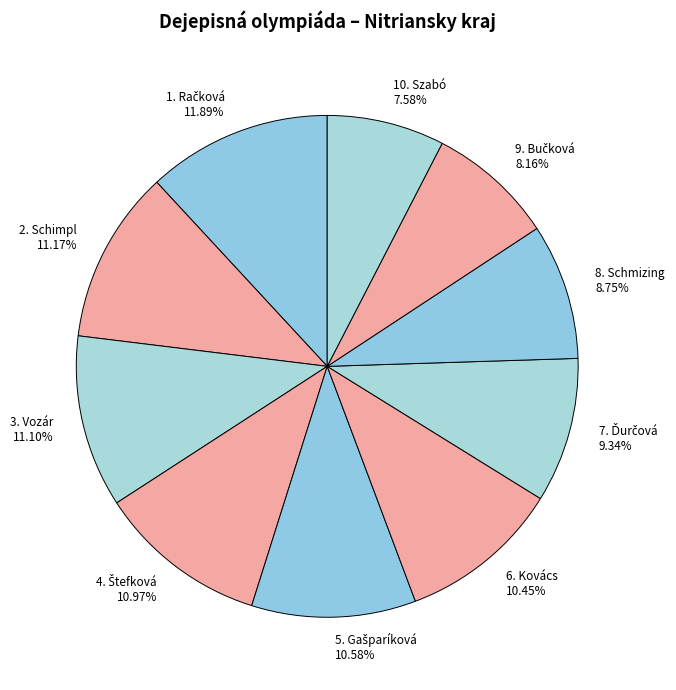

What is the ratio of the value at 3. Vozár to the value at 6. Kovács?

1.1